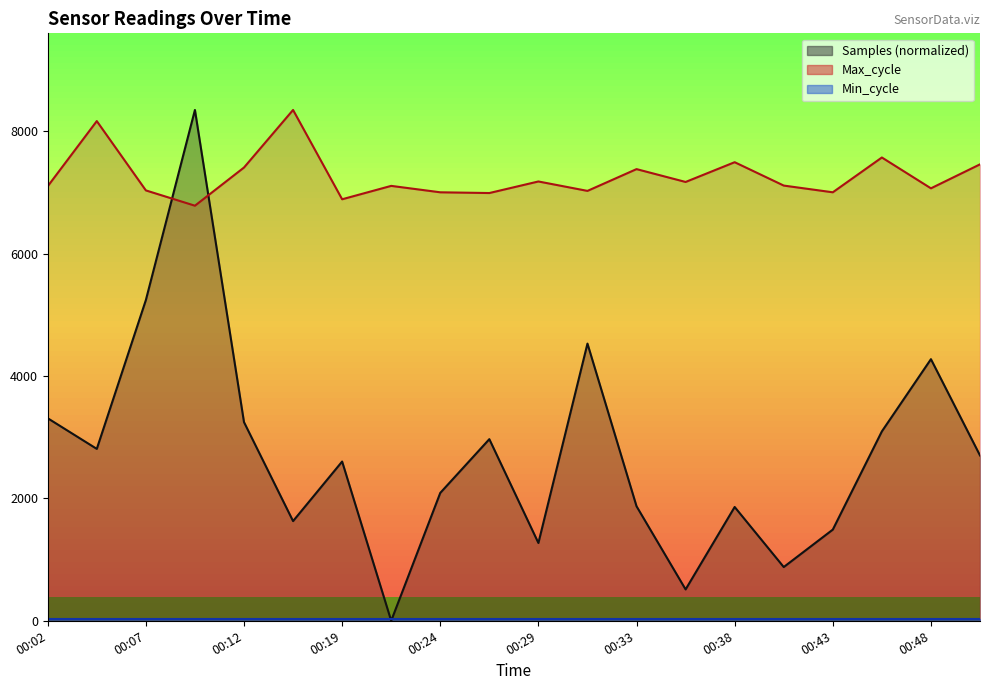

The value of Max_cycle at 00:04 is 4477.5. True or false?

False